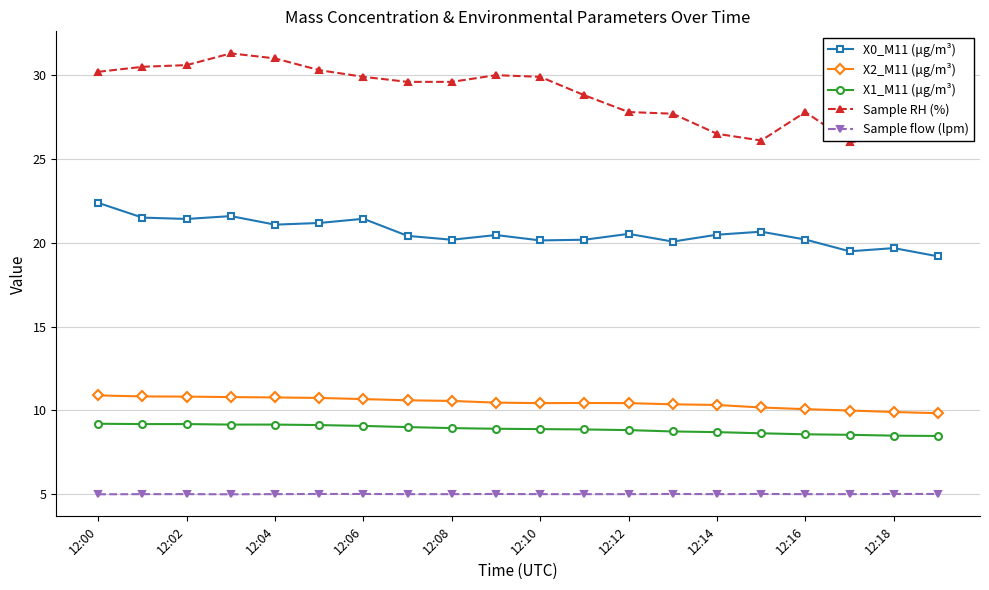

What is the maximum value for X2_M11 (μg/m³)?

10.9